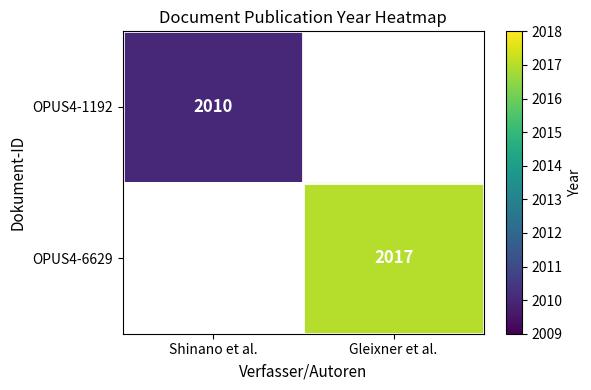

The value of OPUS4-6629 at Gleixner et al. is 2017. True or false?

True